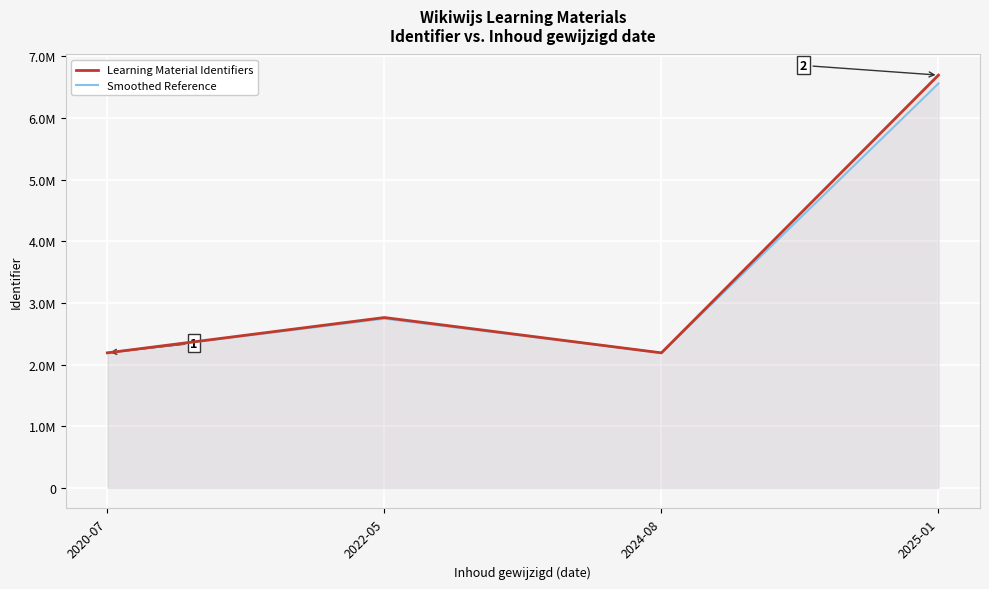

What is the sum of the Smoothed Reference values at 2025-01 and 2022-05?

9302969.9